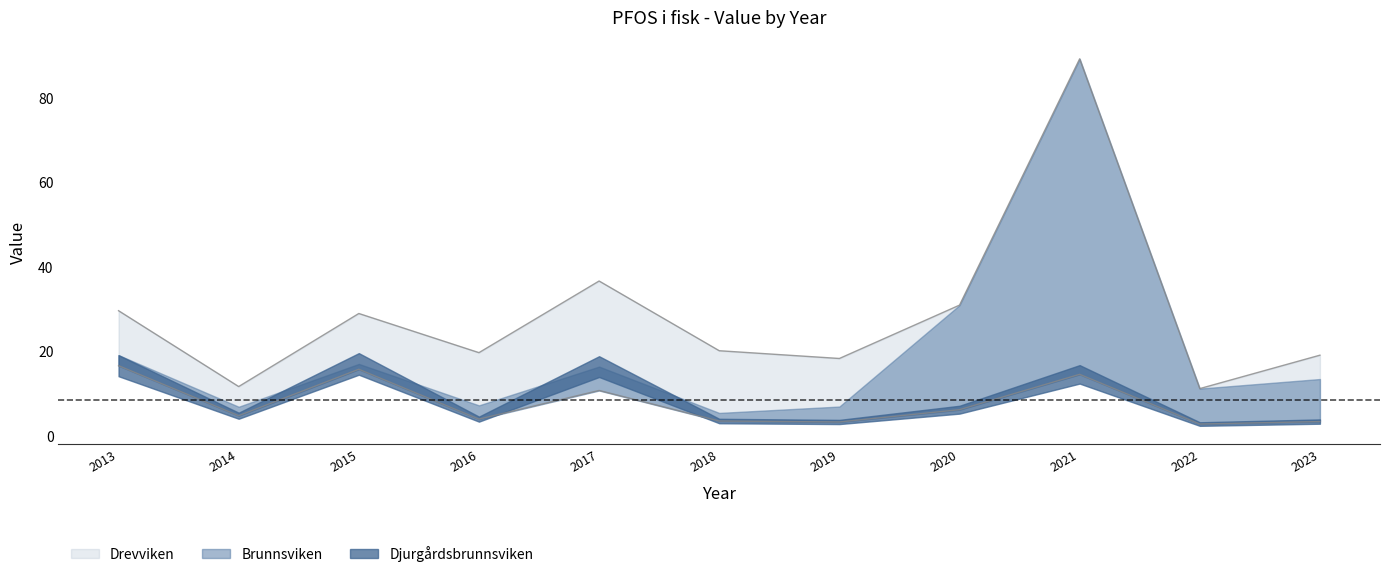

Is the value of Djurgårdsbrunnsviken at 2022 greater than the value of Drevviken at 2019?

No